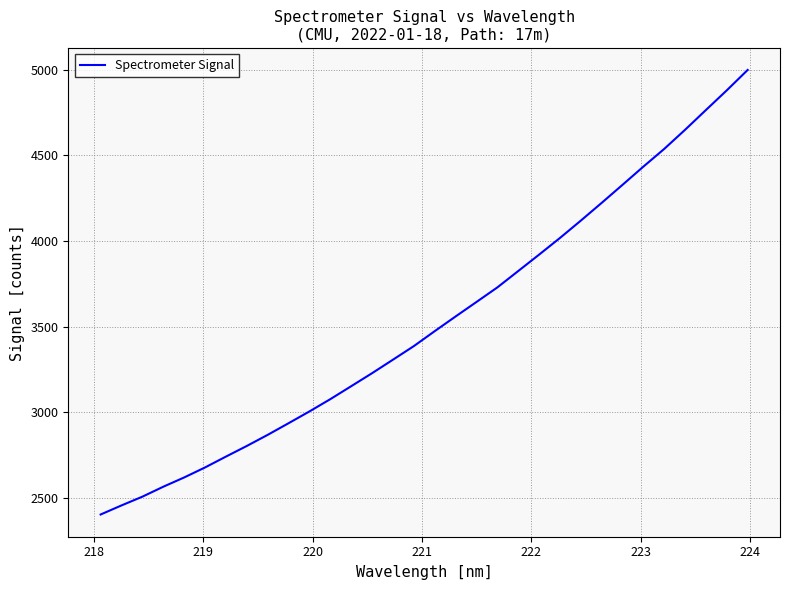

What is the greatest value displayed?

4998.8